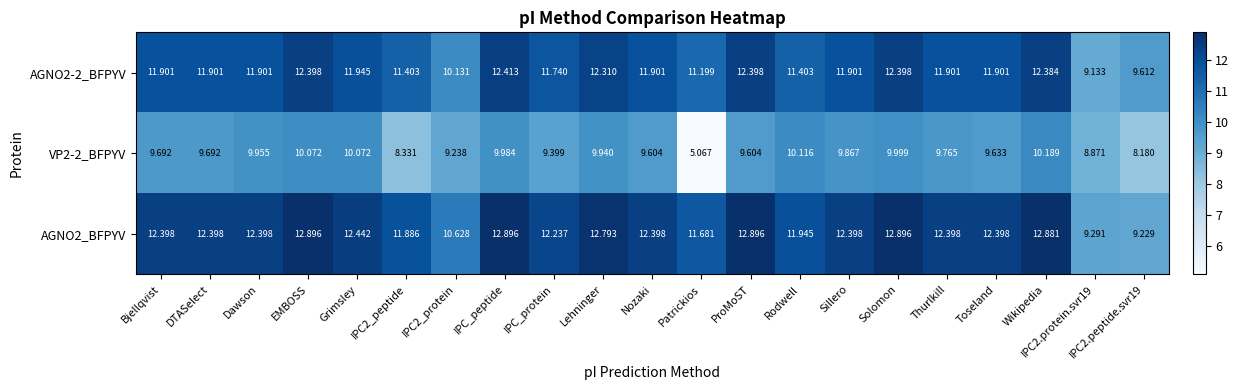

Where does the AGNO2-2_BFPYV series first go above 11?

Bjellqvist